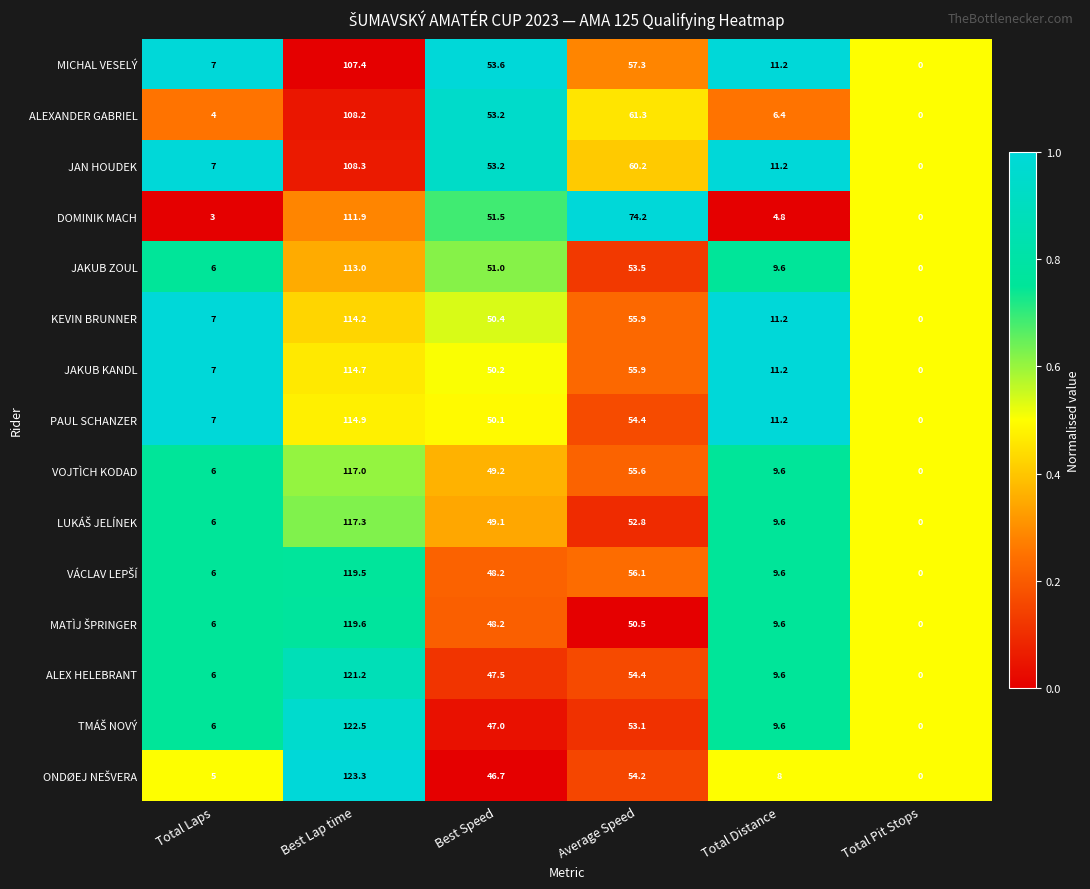

At which label does VOJTÌCH KODAD first exceed 49?

Best Lap time